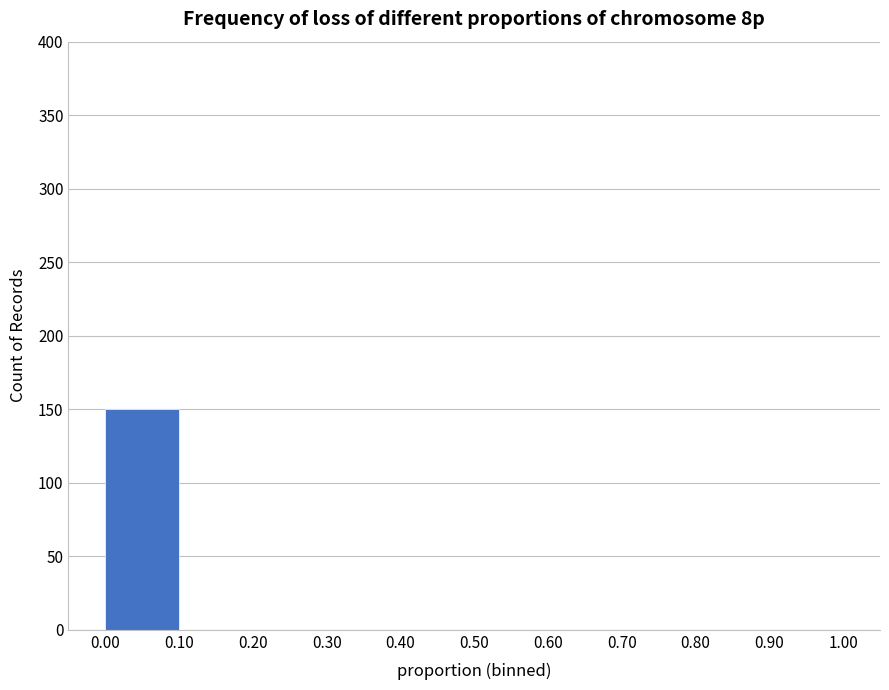

Reading left to right, list every bar in this chart as the range it spans on the x-axis followed by its height. The values are not printed on the chart, so give them approximately, as read against the axis.

0.00 to 0.10: 150
0.10 to 0.20: 0
0.20 to 0.30: 0
0.30 to 0.40: 0
0.40 to 0.50: 0
0.50 to 0.60: 0
0.60 to 0.70: 0
0.70 to 0.80: 0
0.80 to 0.90: 0
0.90 to 1.00: 0